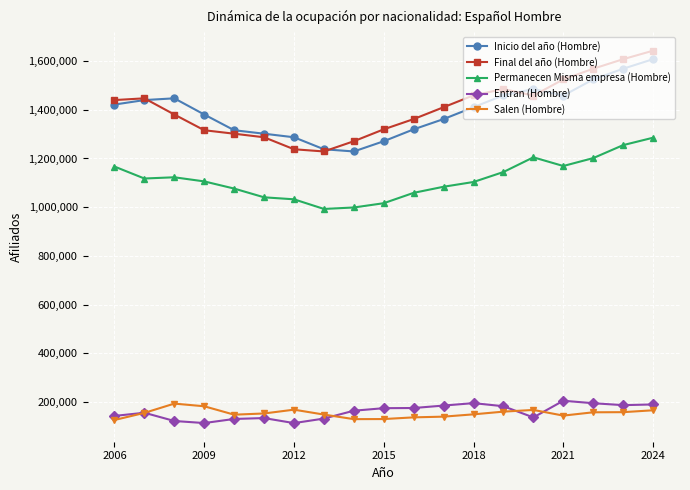

What are all the series names shown in the legend?

Inicio del año (Hombre), Final del año (Hombre), Permanecen Misma empresa (Hombre), Entran (Hombre), Salen (Hombre)